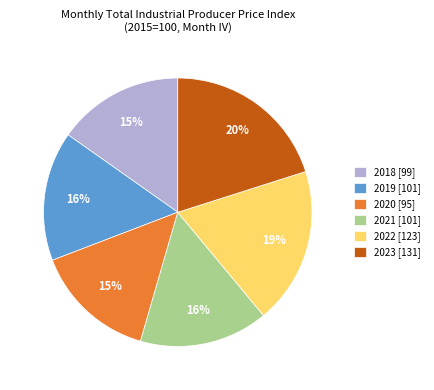

Which slice is the largest?

2023